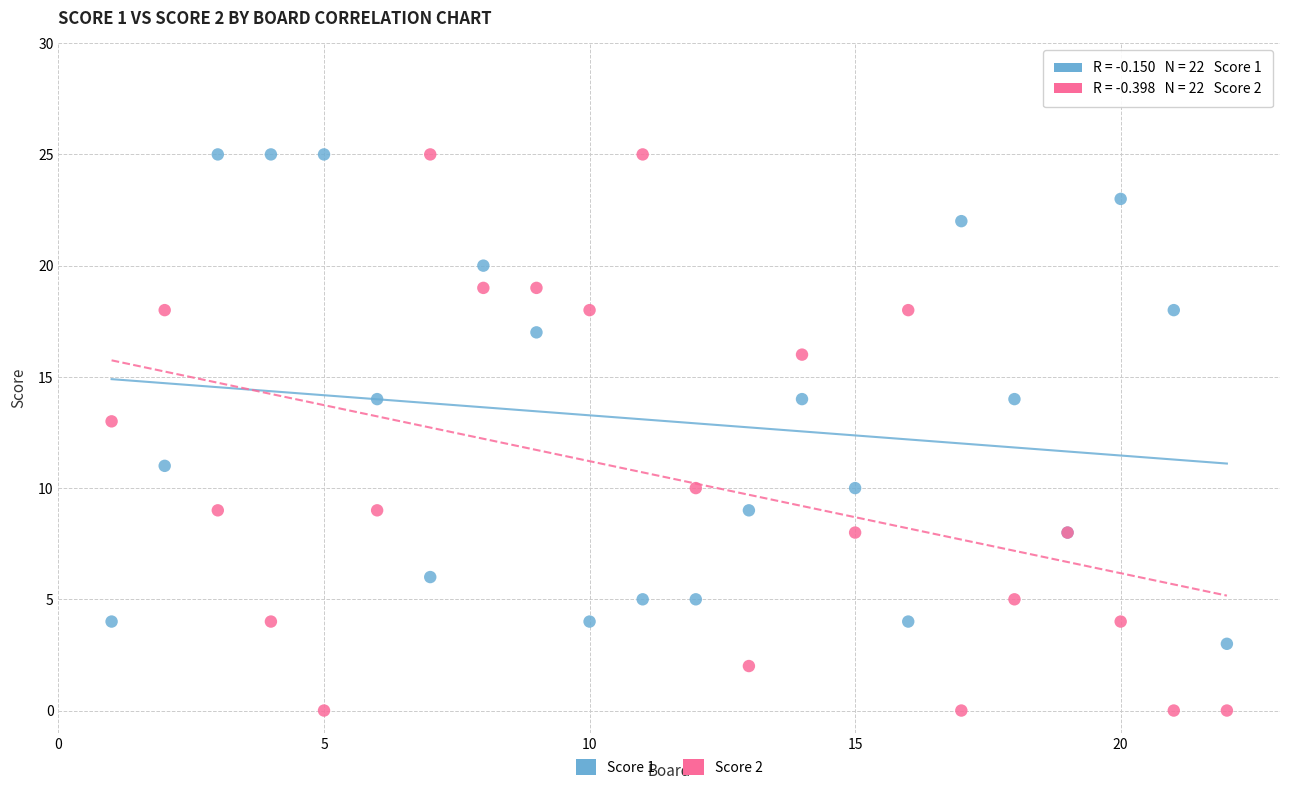

What are all the series names shown in the legend?

Score 1, Score 2